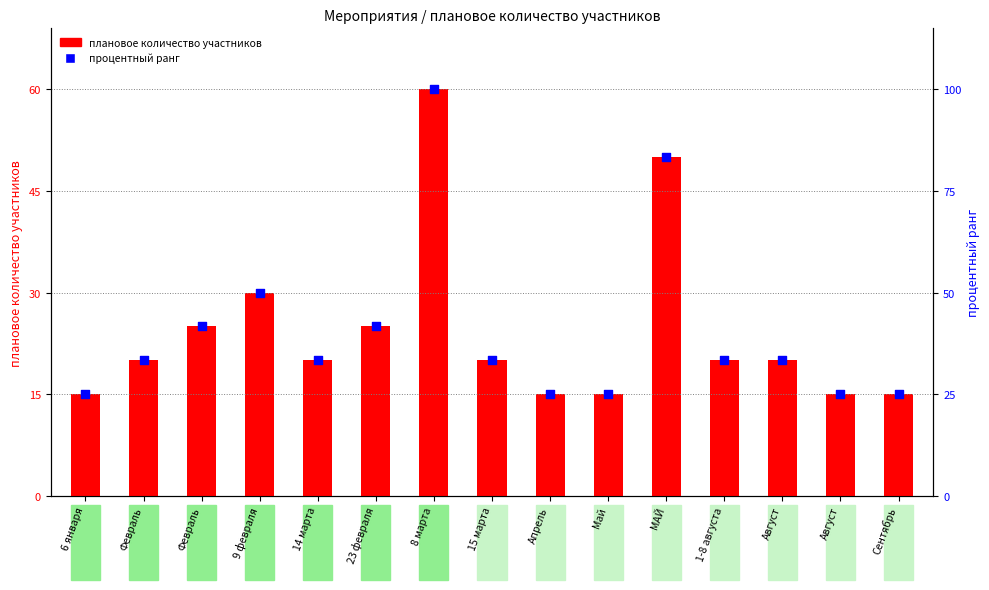

Which series has the largest total across all categories?

процентный ранг